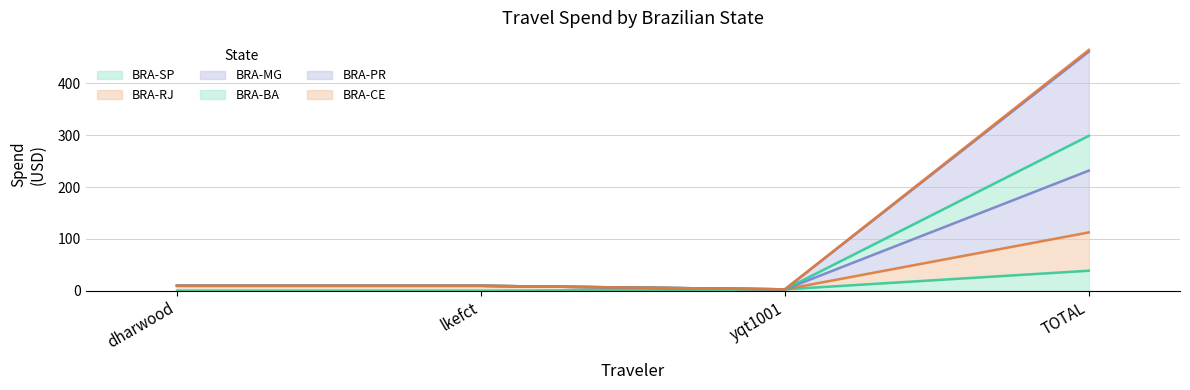

At which label does BRA-BA reach its peak?

TOTAL